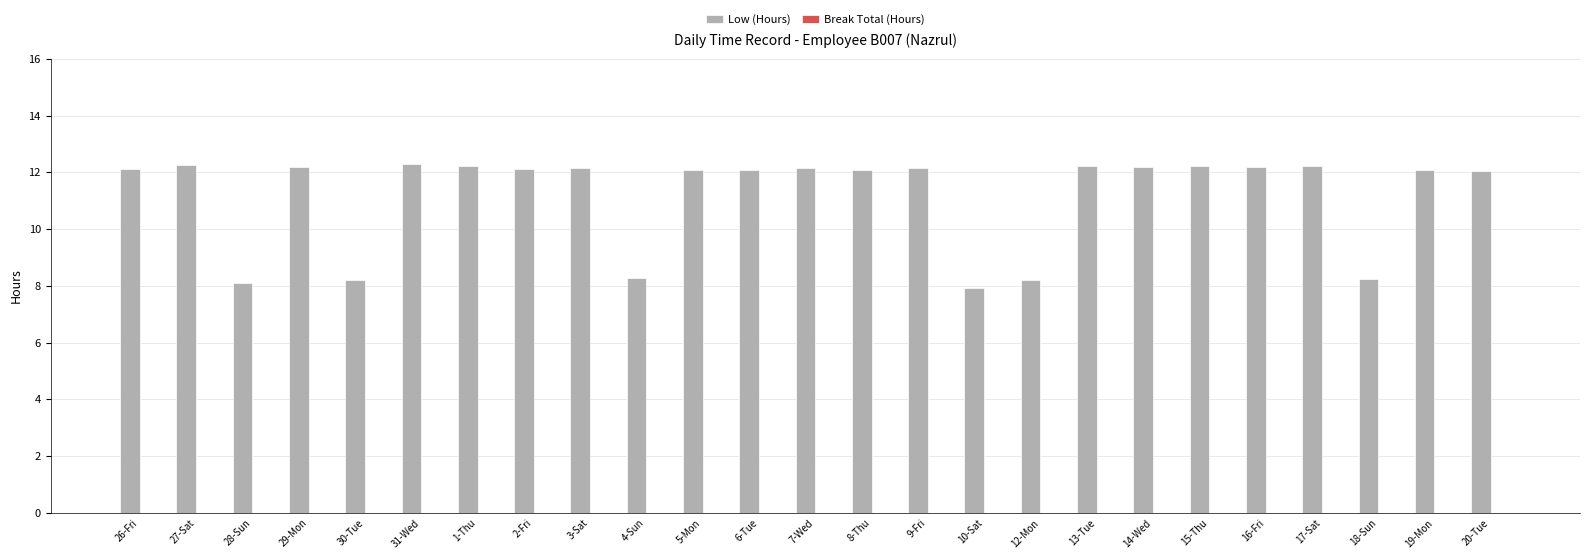

The chart shows a value of 3.5 at 30-Tue. True or false?

False